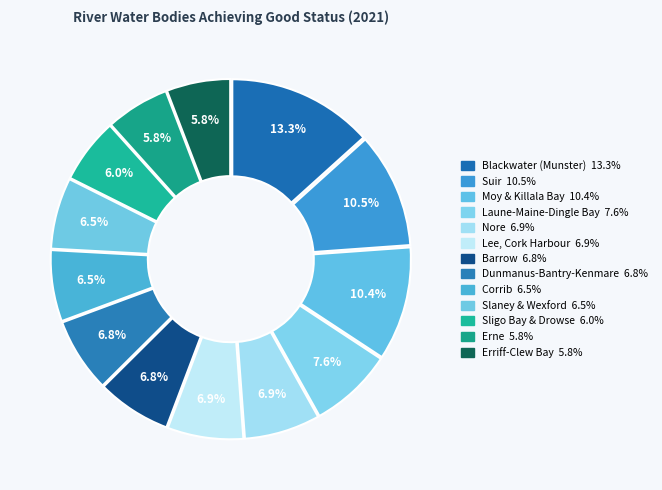

How many segments does this pie chart have?

13